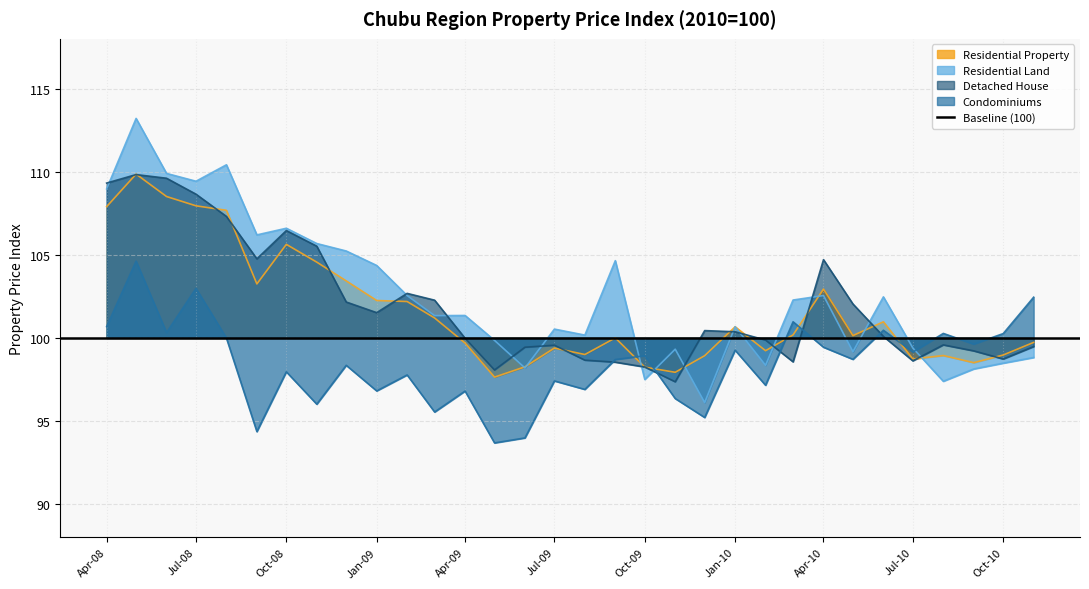

Which series has the largest total across all categories?

Residential Land